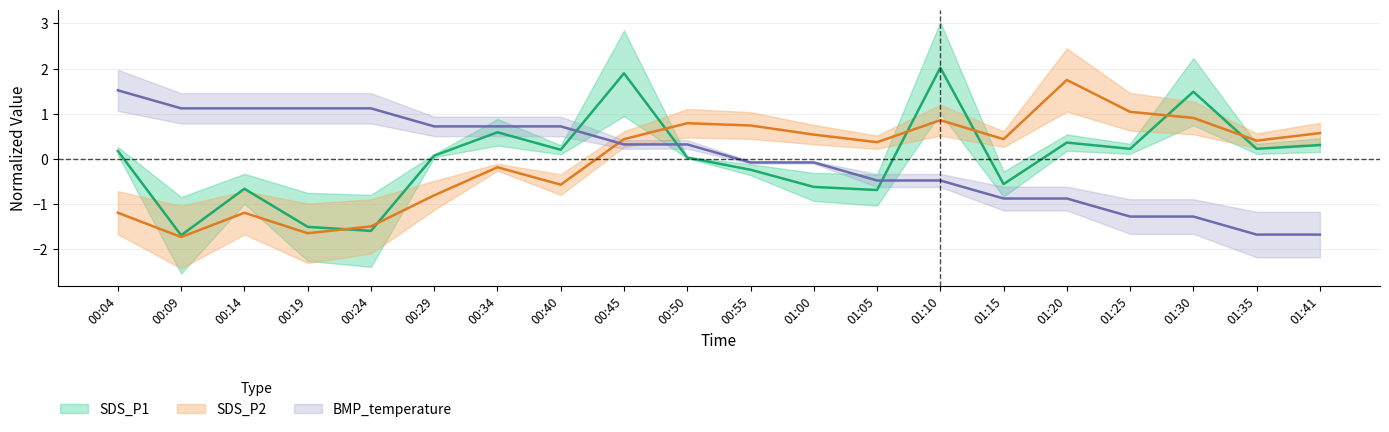

Where does the SDS_P2 series first go above 0?

00:45